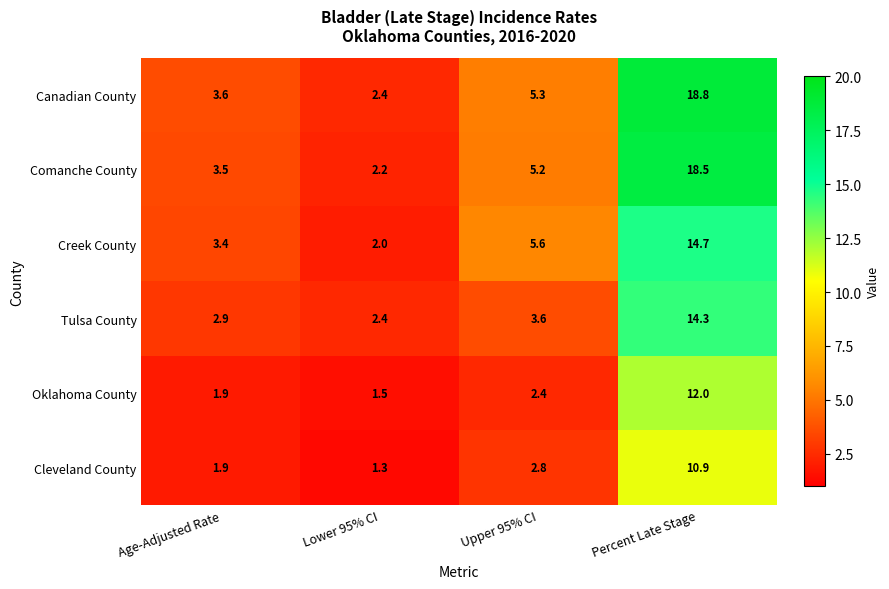

Which series has the largest total across all categories?

Canadian County